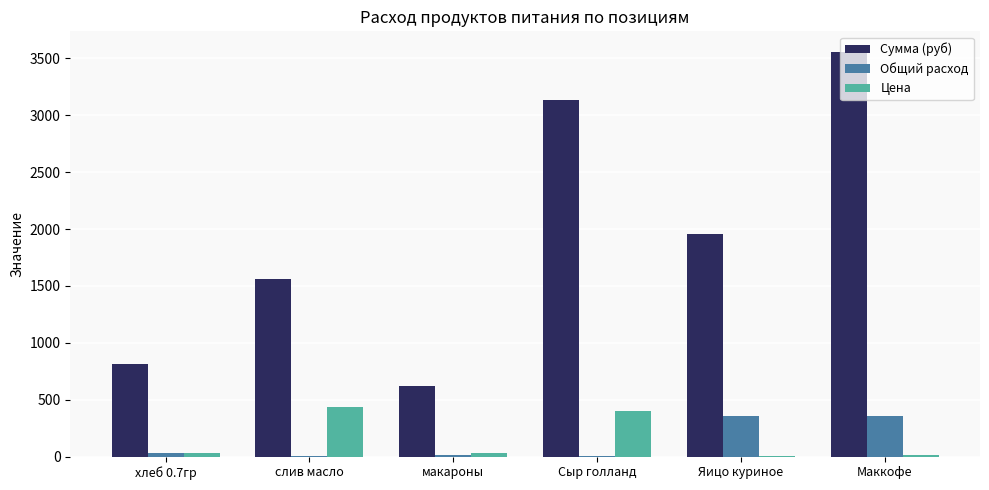

At which category is the sum across all series the highest?

Маккофе